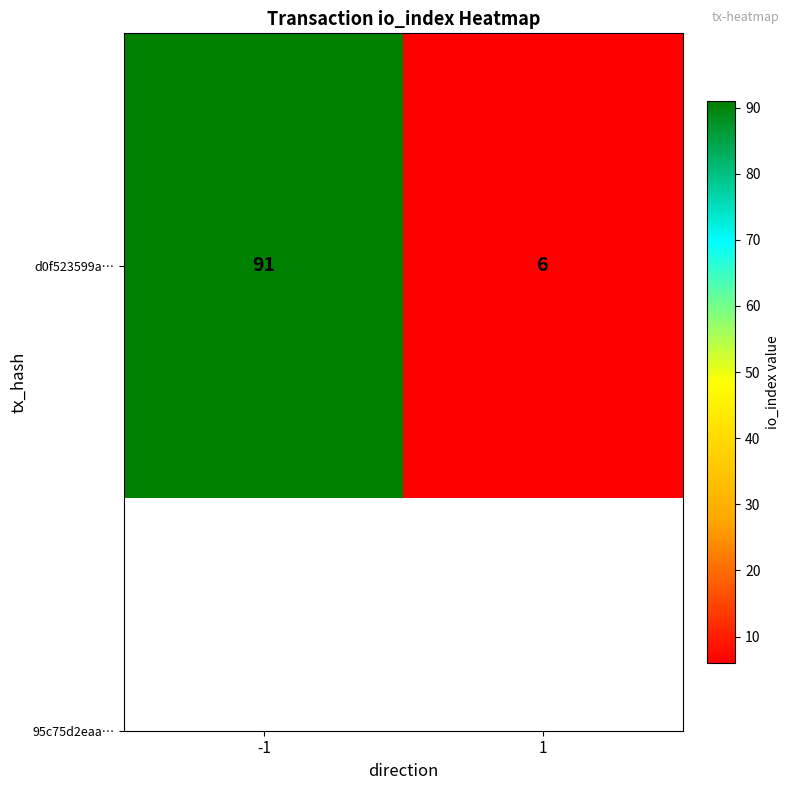

Rank the categories by value from lowest to highest.

1, -1